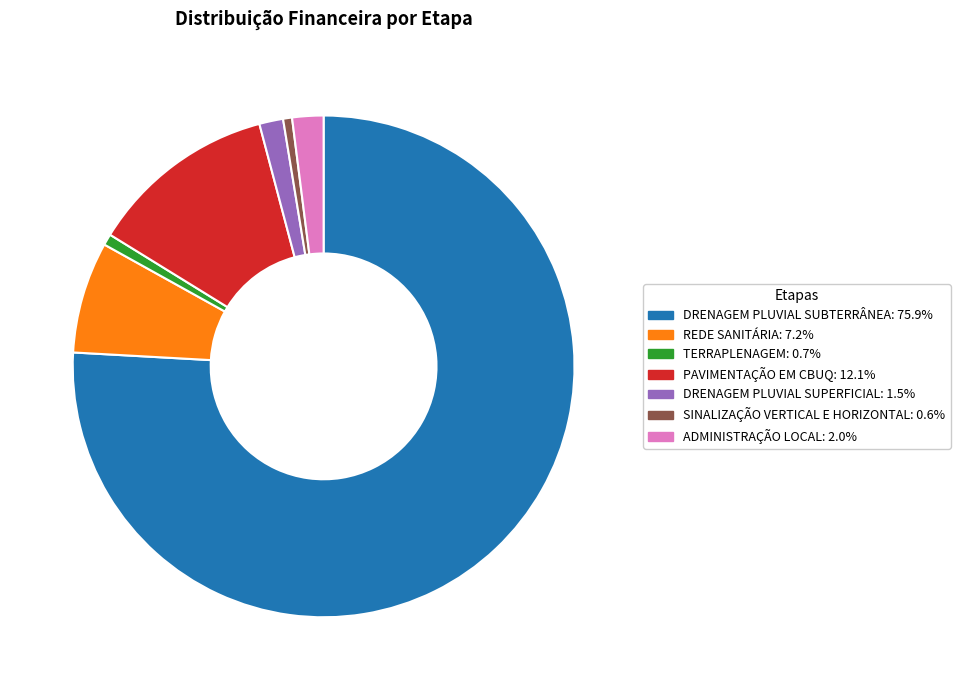

What is the largest slice in the pie chart?

DRENAGEM PLUVIAL SUBTERRÂNEA